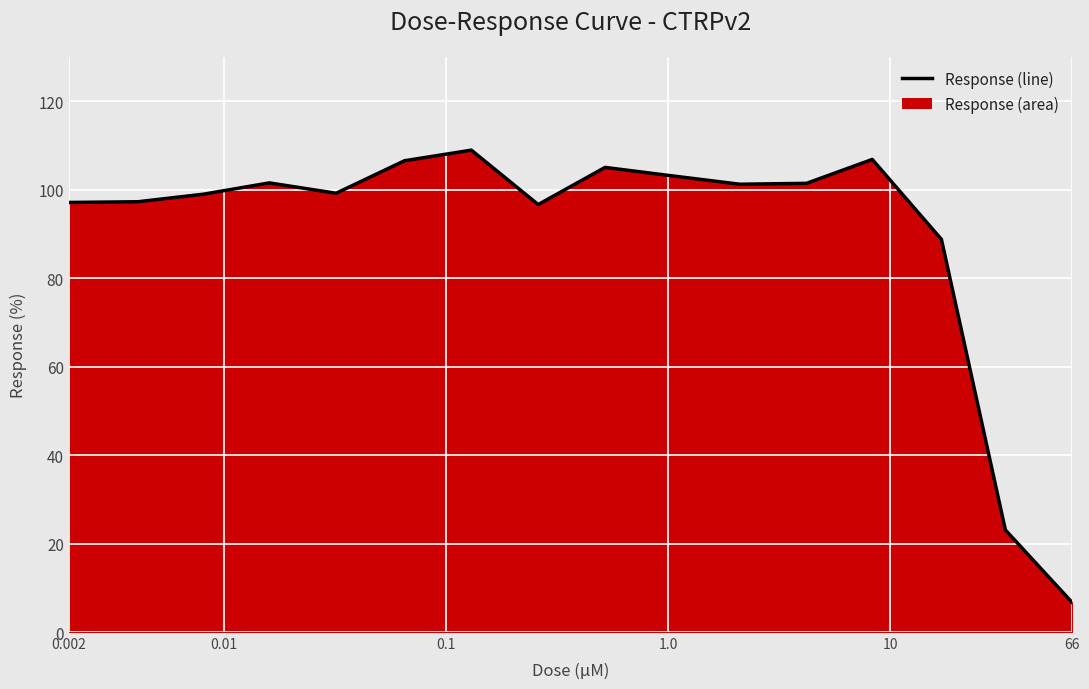

What is the difference between the maximum and minimum values?

102.3